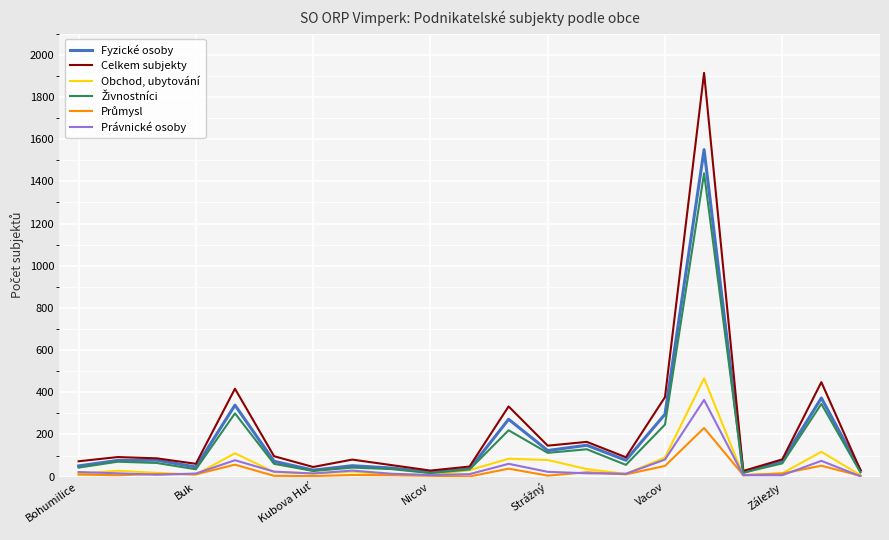

True or false: Živnostníci and Průmysl intersect in this chart.

False